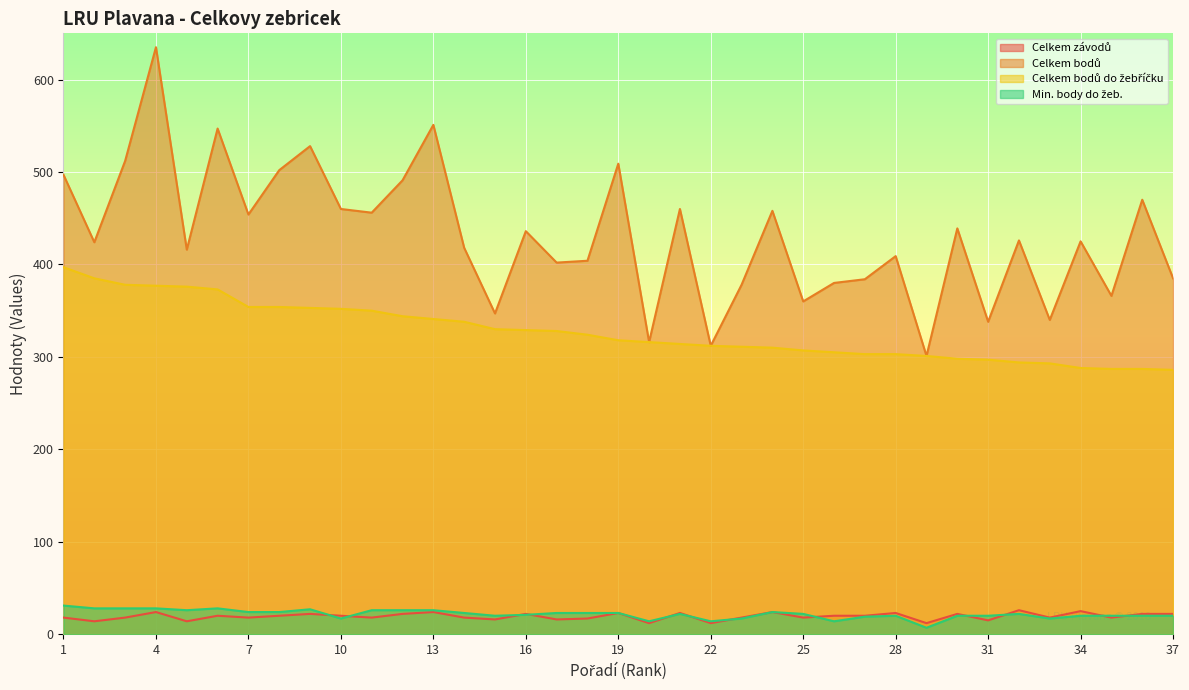

The Celkem závodů series shows 22 at 37. True or false?

True